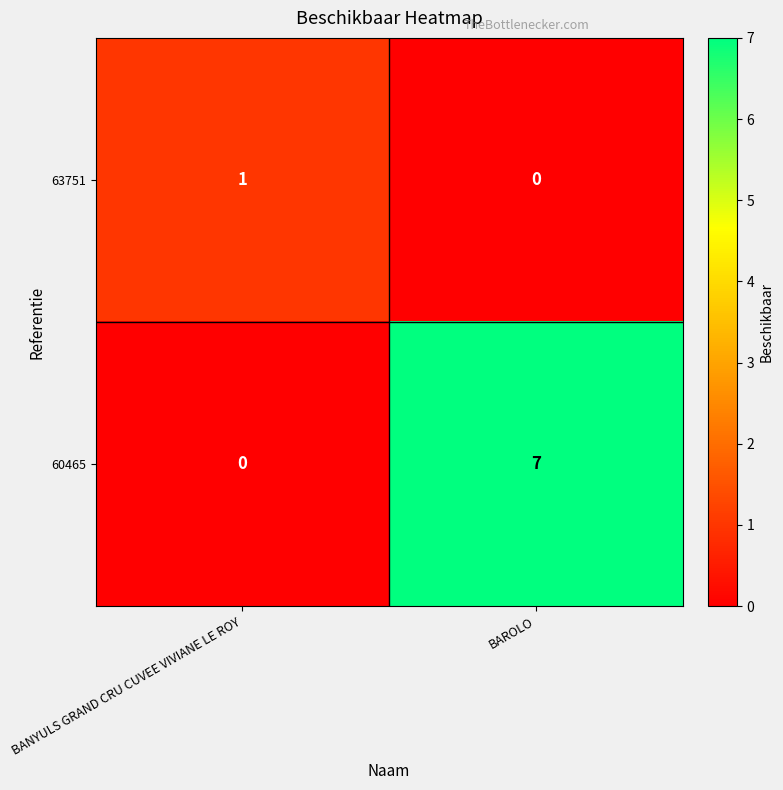

What is the total value across all series at BAROLO?

7